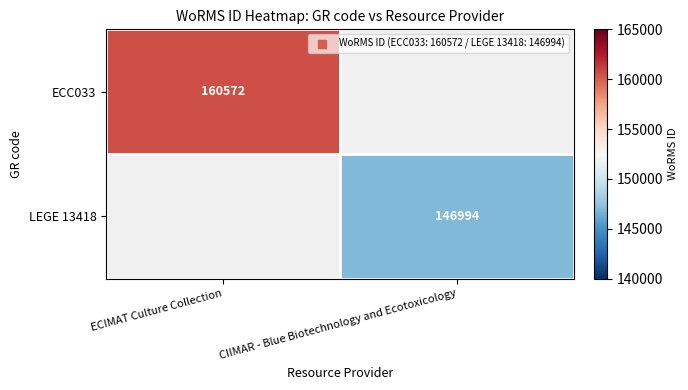

Which category has the highest value in the ECC033 series?

ECIMAT Culture Collection